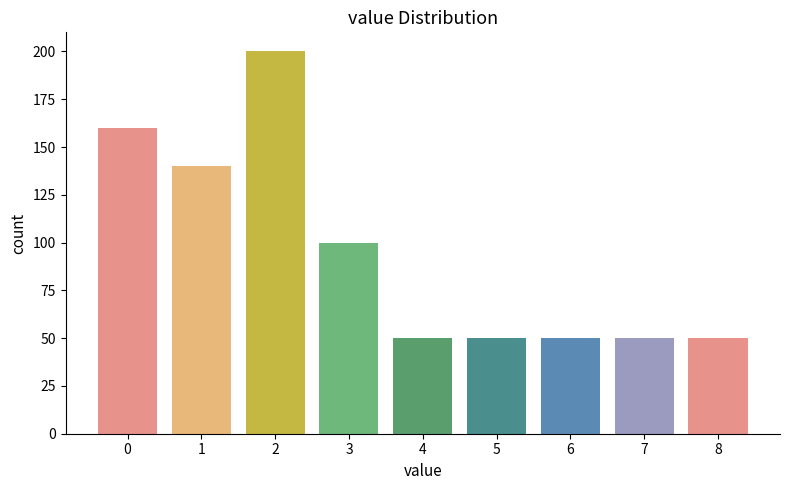

Reading left to right, what are all the values shown in this chart?

160	140	200	100	50	50	50	50	50